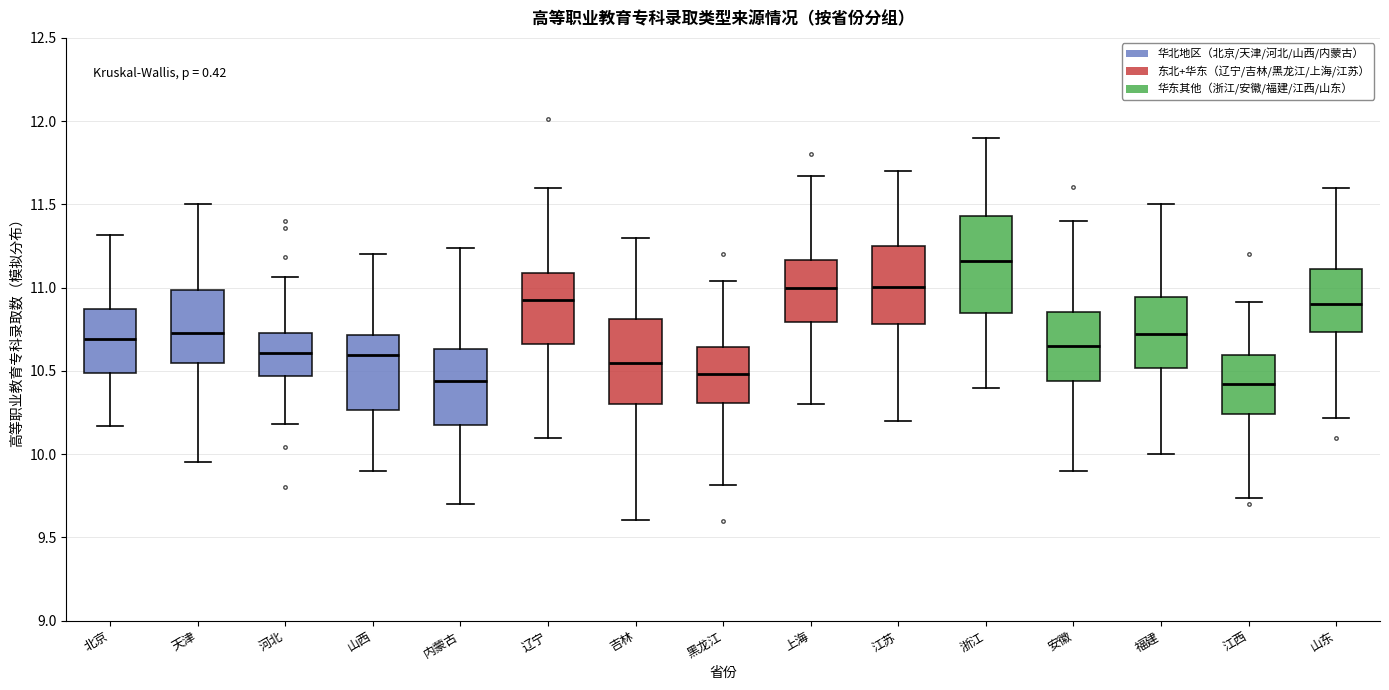

Which box is the tallest, from its lower edge to its upper edge?

浙江